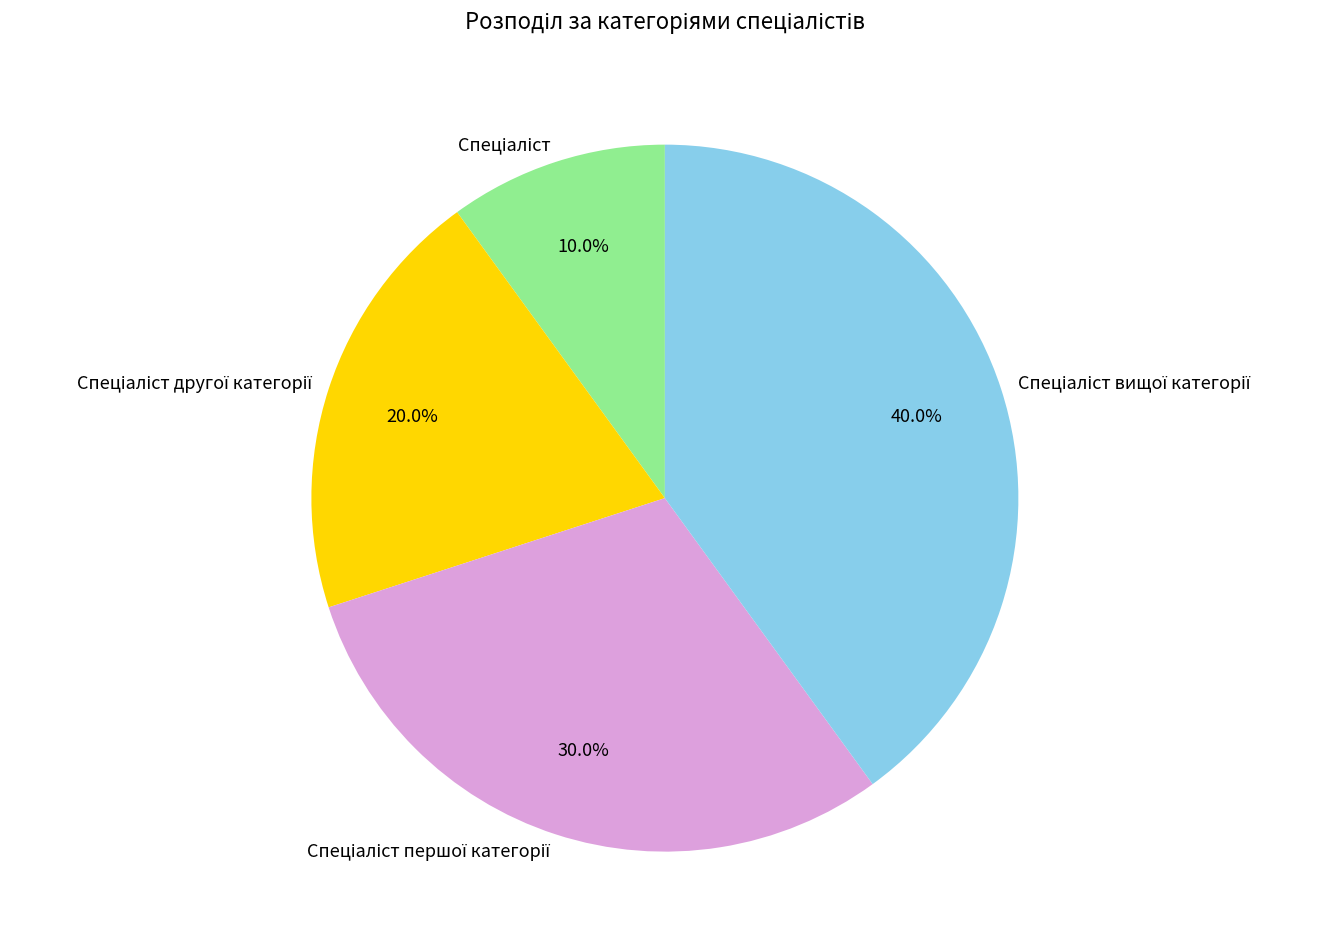

Does any single category account for the majority?

No